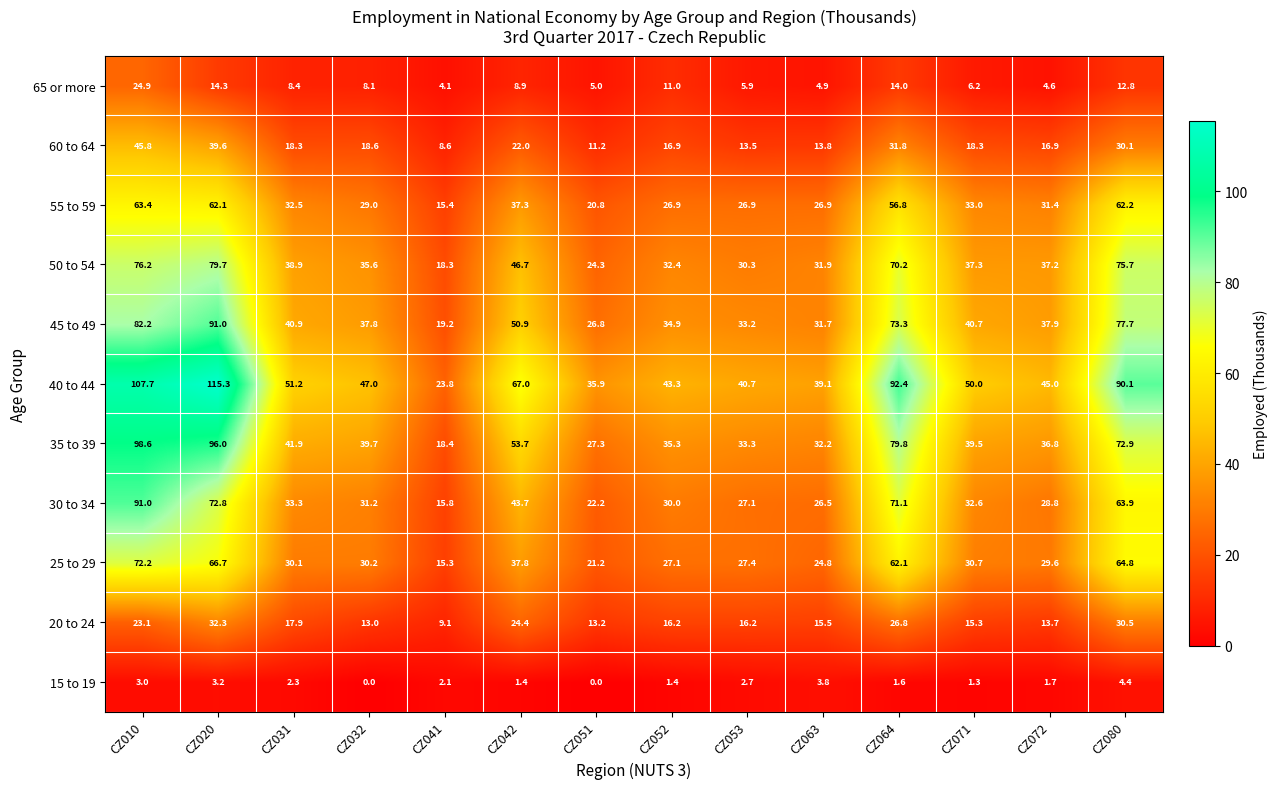

At which label is 25 to 29 closest to 43?

CZ042